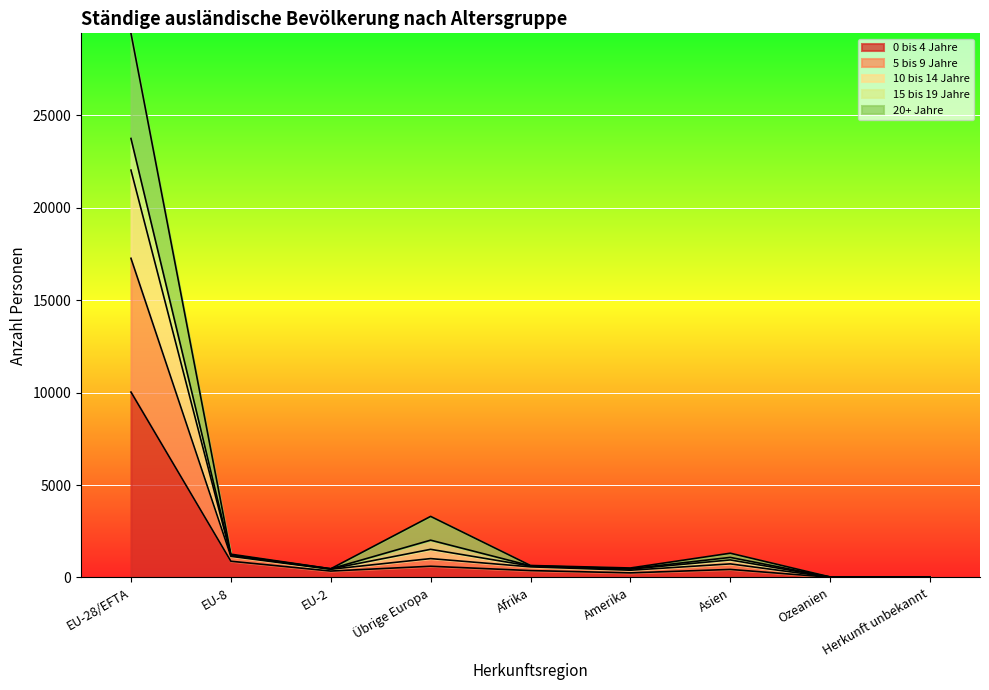

At which category is the sum across all series the highest?

EU-28/EFTA